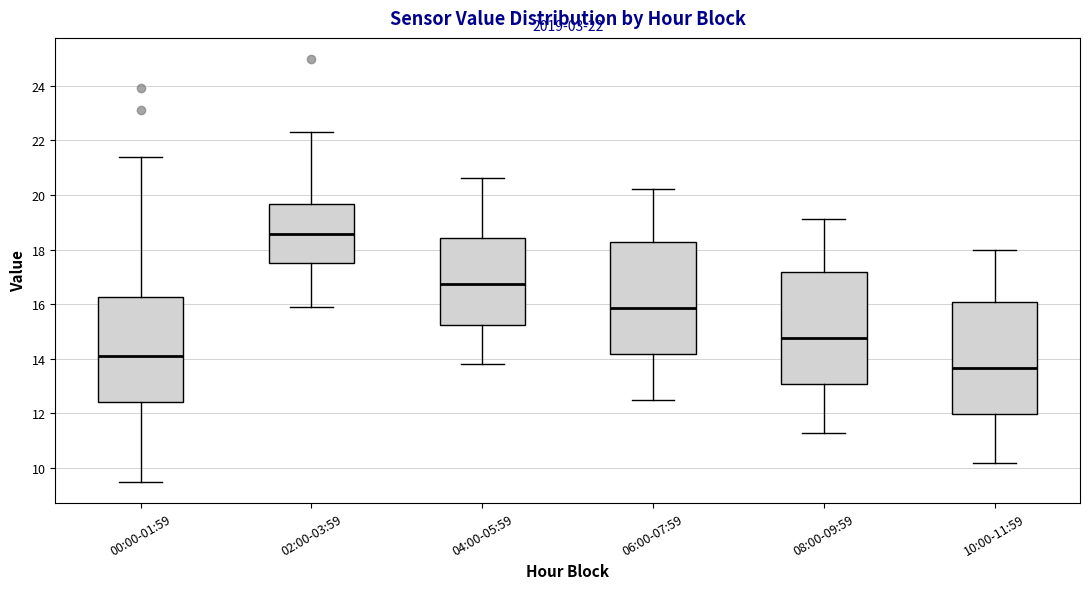

Which box's median line is the lowest?

10:00-11:59